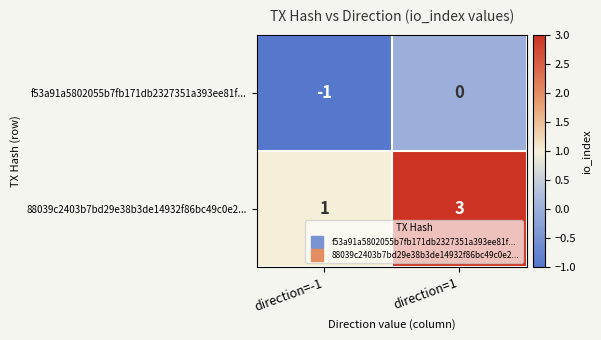

At which category does the chart reach its peak across all series?

direction=1